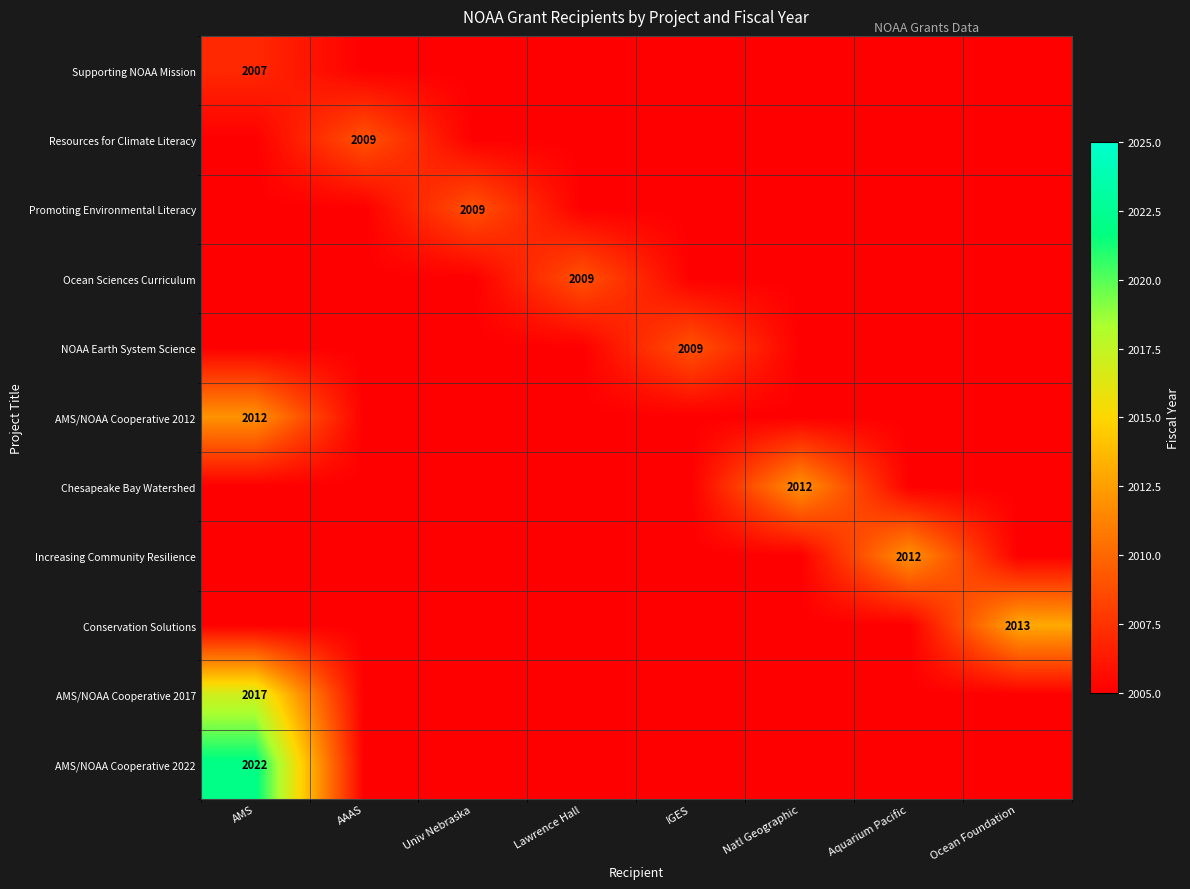

True or false: AMS/NOAA Cooperative 2017 has a value of 3047 at AMS.

False